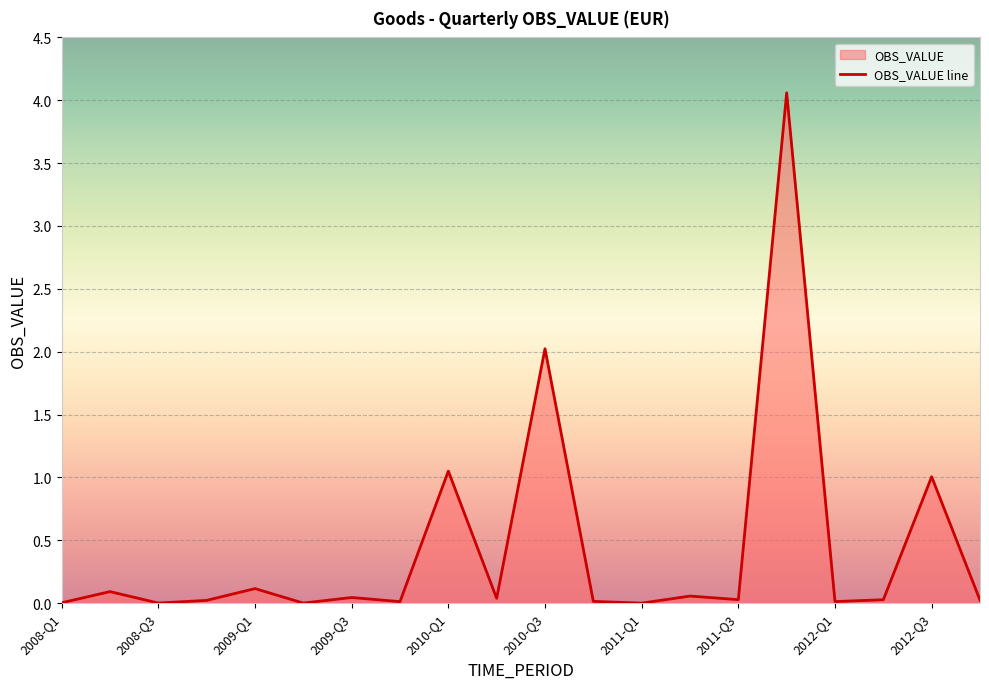

Count the number of data series in this chart.

1